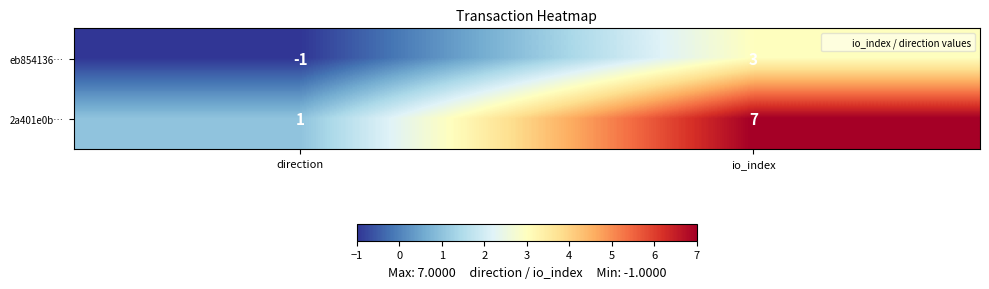

Between direction and io_index, which series saw the biggest shift?

2a401e0b…